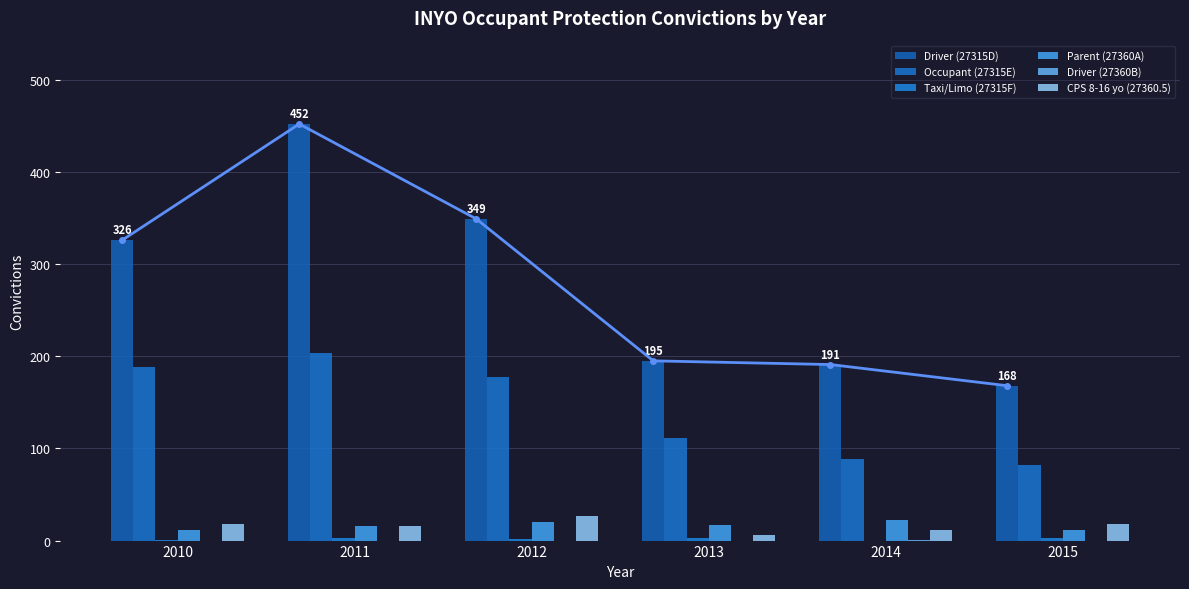

The Occupant (27315E) series shows 82 at 2015. True or false?

True